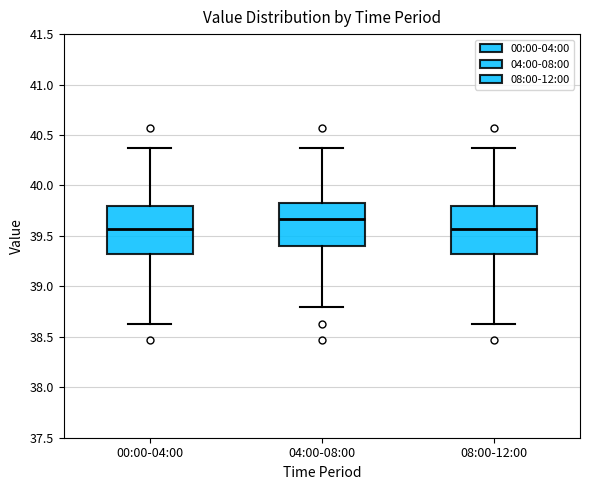

Reading left to right, transcribe this box plot: for each box, give where its median line is, the range the box spans, and where its two whiskers end, as read against the y-axis. The values are not printed on the chart, so give them approximately, as read against the axis.

00:00-04:00: median 39.55, box 39.30 to 39.80, whiskers 38.65 to 40.35
04:00-08:00: median 39.65, box 39.40 to 39.85, whiskers 38.80 to 40.35
08:00-12:00: median 39.55, box 39.30 to 39.80, whiskers 38.65 to 40.35